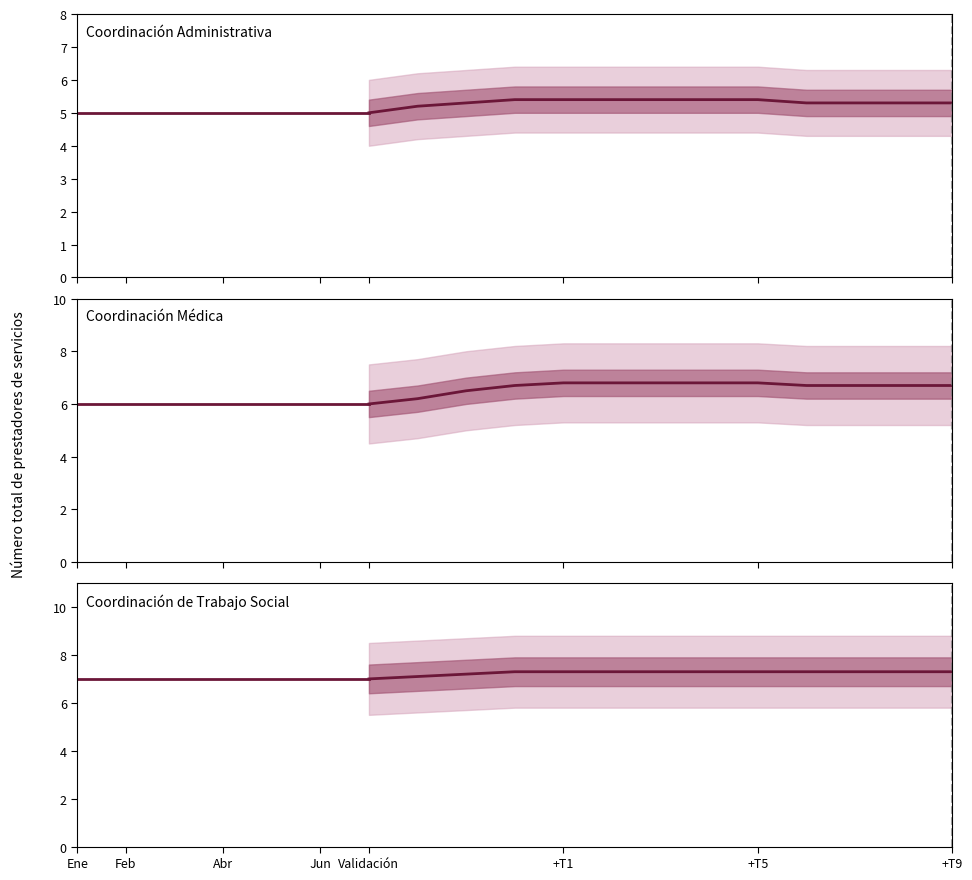

At Ene, list the series in order from largest to smallest.

Coordinación de Trabajo Social, Coordinación Médica, Coordinación Administrativa